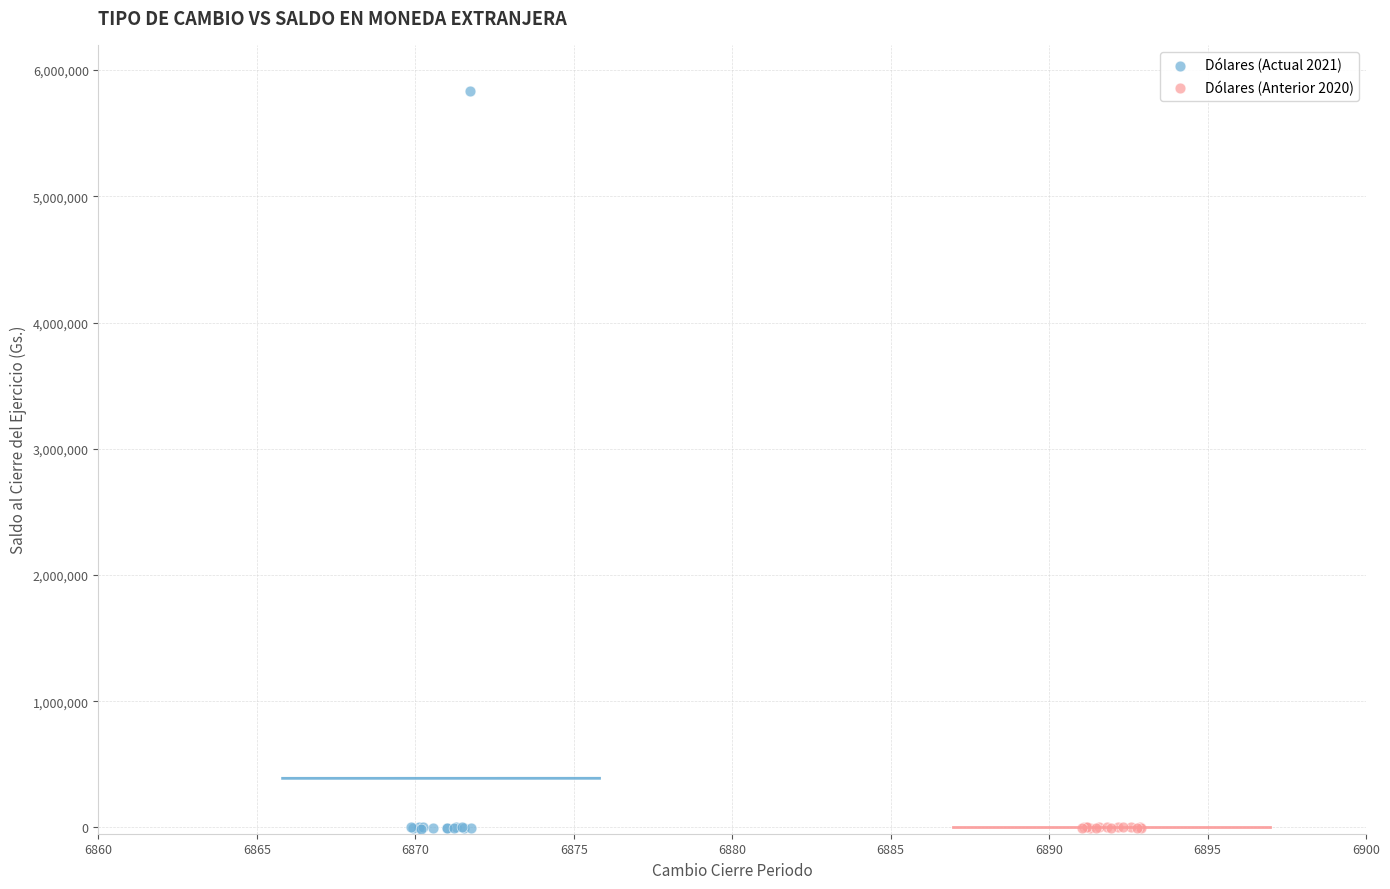

Which series has the largest Y range (max minus min)?

Dólares (Actual 2021)